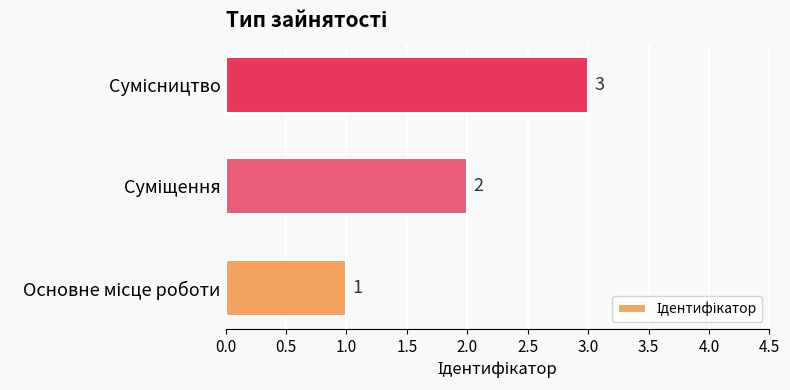

Count the number of data series in this chart.

1